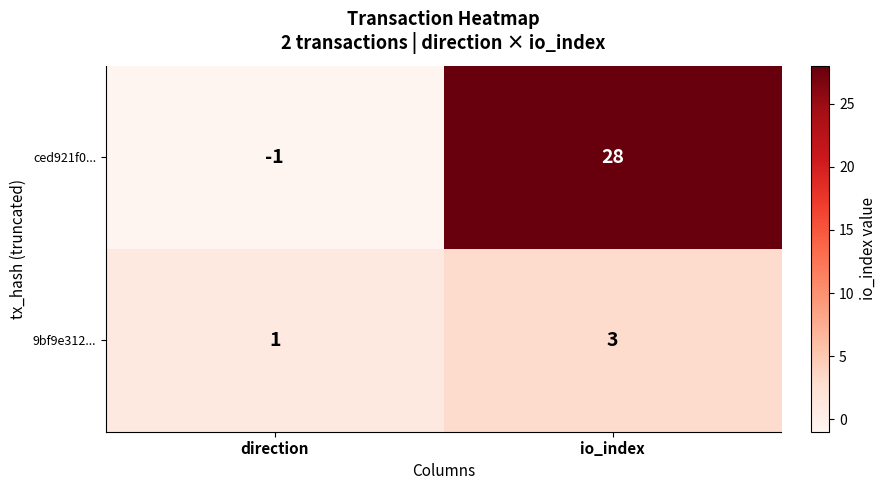

How many series are shown in this chart?

2